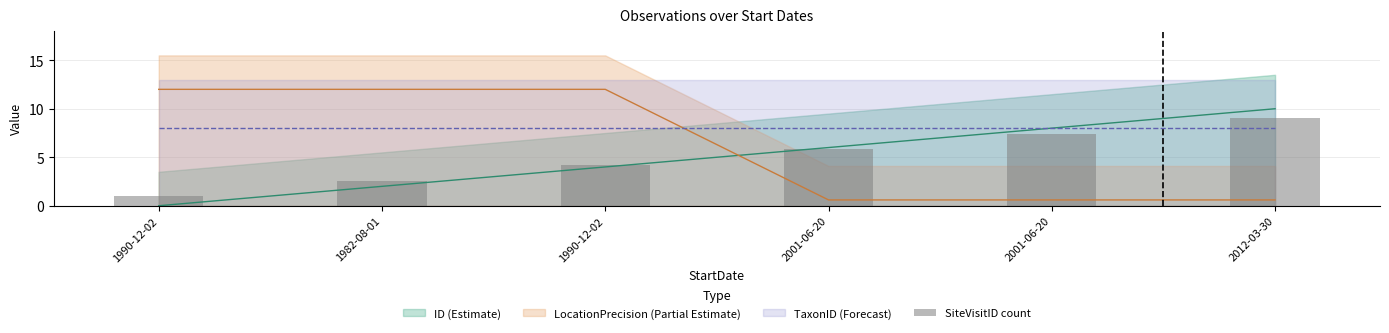

List the labels in order of value, largest first.

2012-03-30, 2001-06-20, 2001-06-20, 1990-12-02, 1982-08-01, 1990-12-02